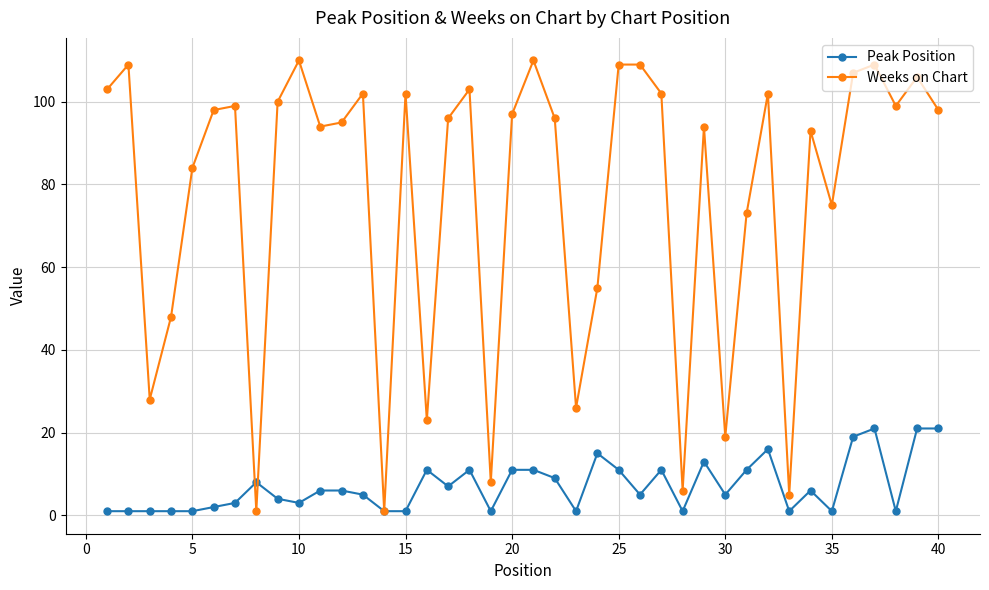

Is this an area chart (filled region under the line)?

No